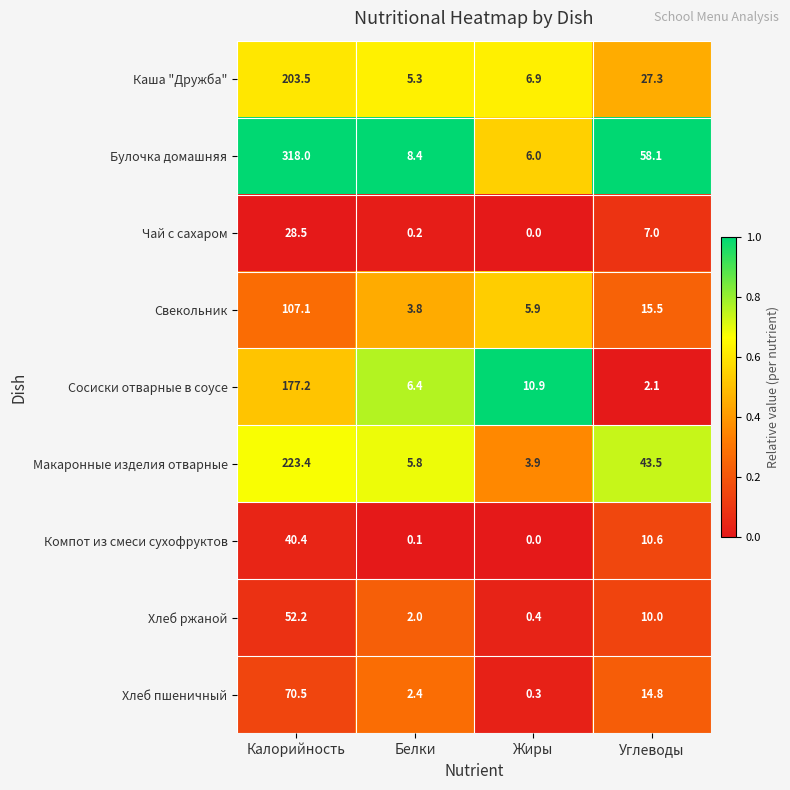

What is the sum of the Хлеб пшеничный values at Калорийность and Жиры?

70.8